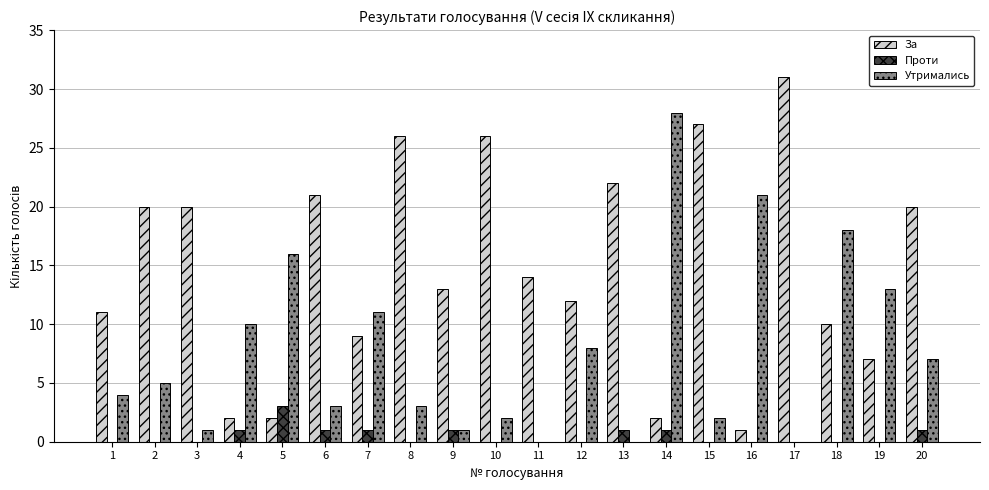

Count the number of categories in the chart.

20